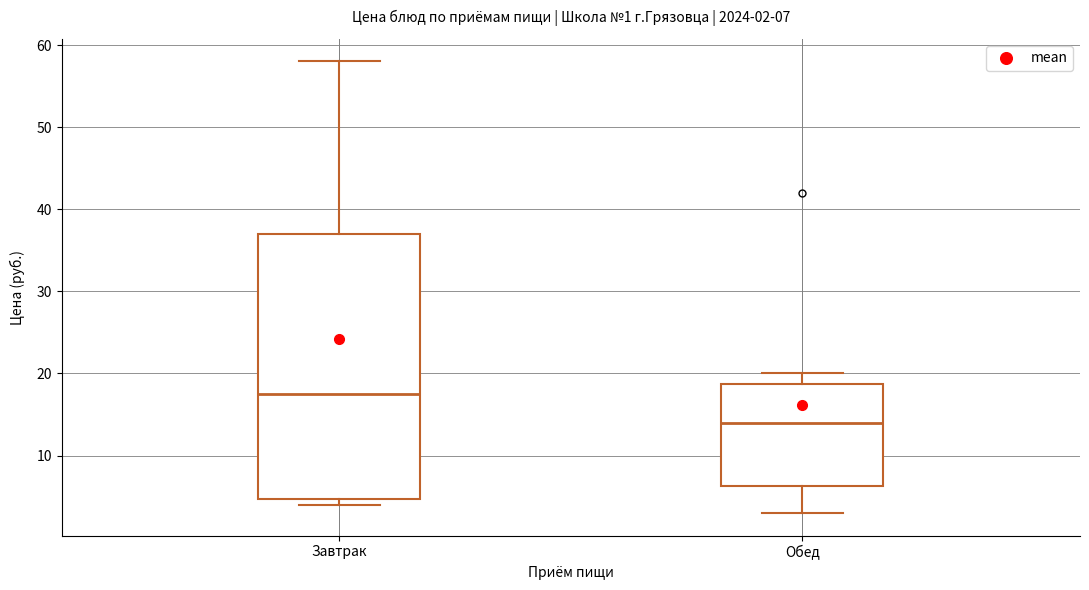

Comparing the boxes themselves (not the whiskers), which one is the tallest?

Завтрак